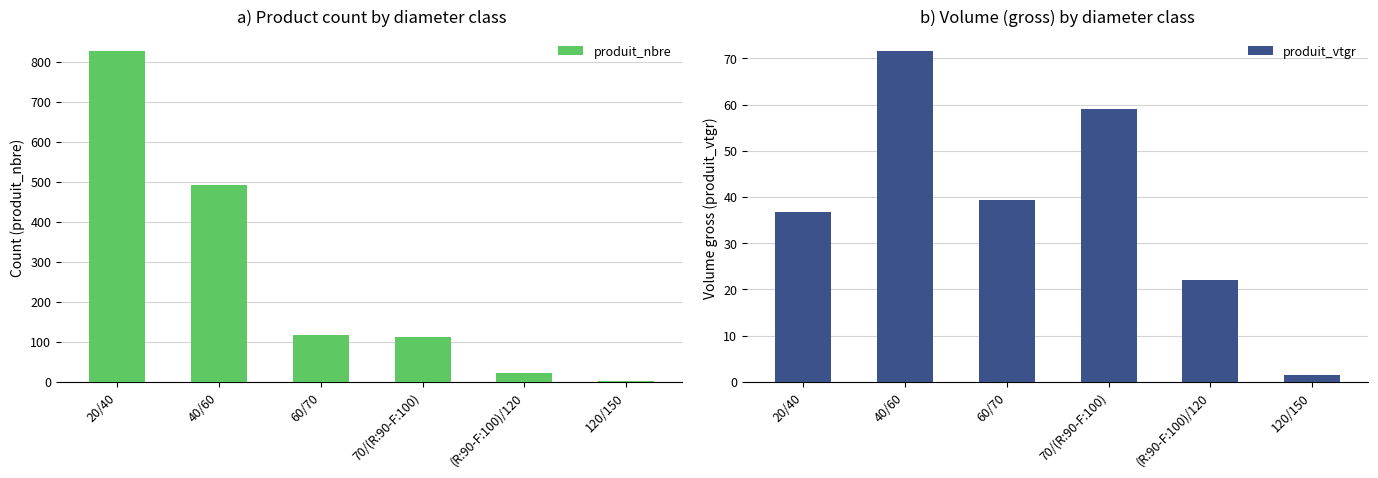

Reading left to right, what are all the values shown in this chart?

produit_nbre: 20/40=828.0	40/60=493.0	60/70=117.0	70/(R:90-F:100)=112.0	(R:90-F:100)/120=23.0	120/150=1.0
produit_vtgr: 20/40=36.7	40/60=71.7	60/70=39.3	70/(R:90-F:100)=59.0	(R:90-F:100)/120=22.0	120/150=1.4